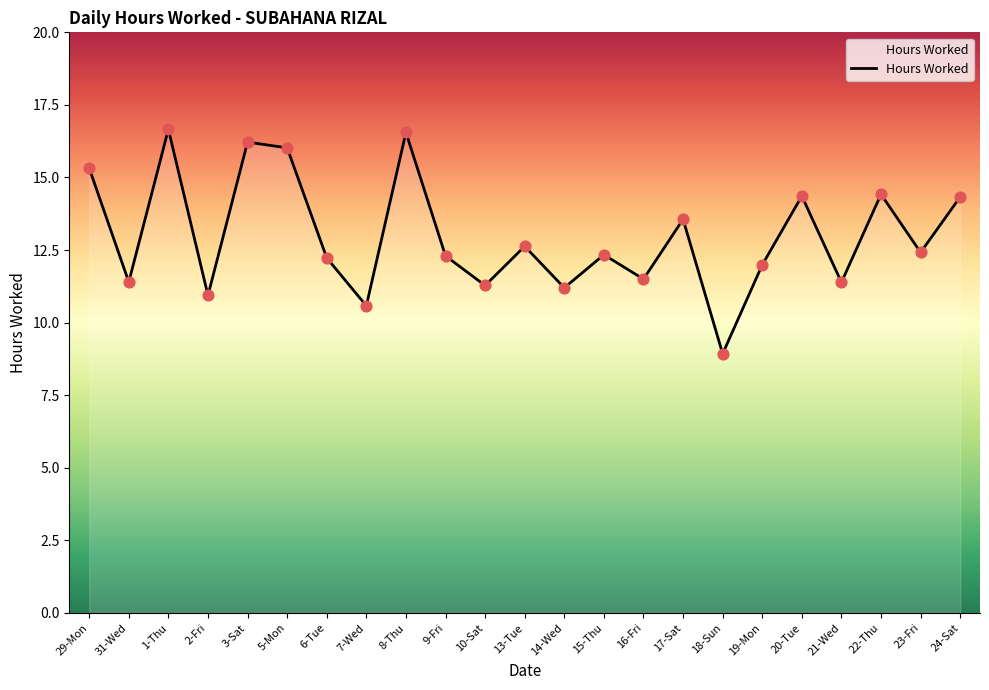

Between 23-Fri and 18-Sun, which is larger?

23-Fri